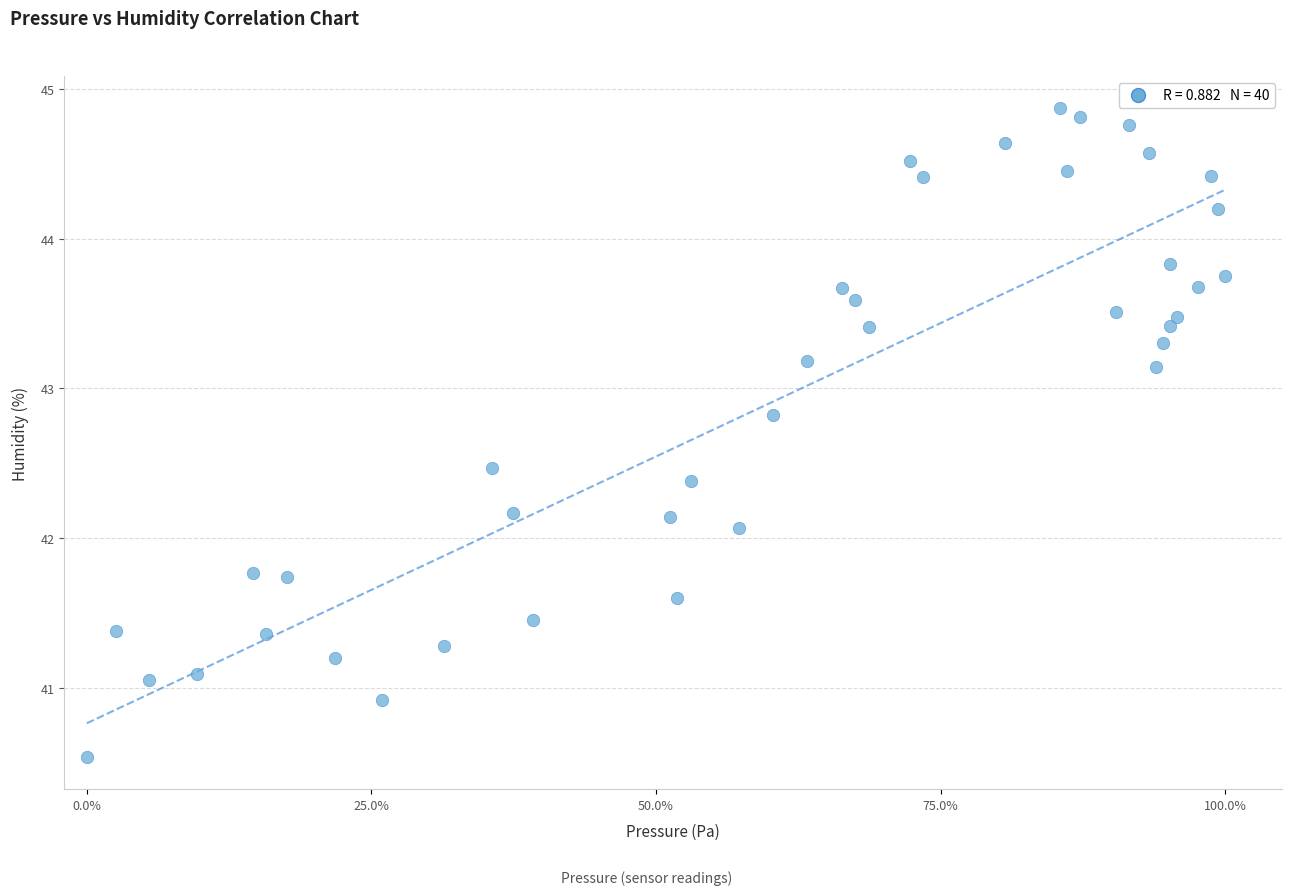

What is the range of Y values (max minus min)?

4.3